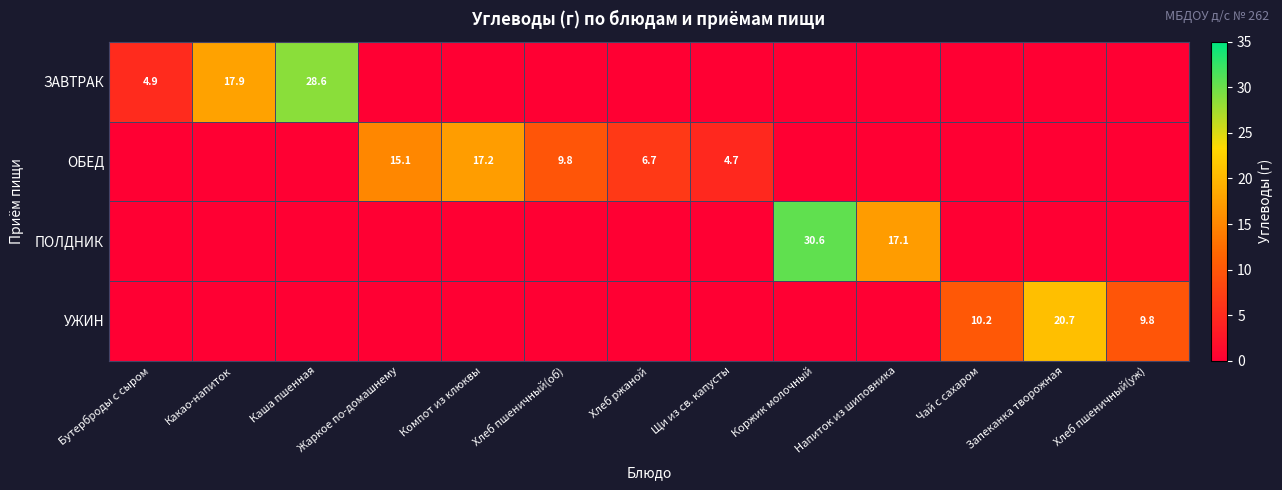

What is the difference between the ЗАВТРАК values at Хлеб пшеничный(уж) and Каша пшенная?

28.6